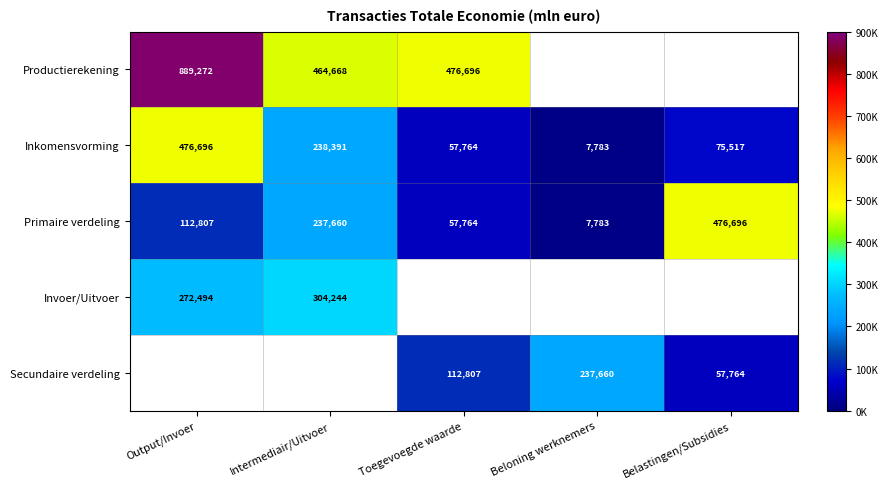

What is the difference between the Primaire verdeling values at Beloning werknemers and Belastingen/Subsidies?

468913